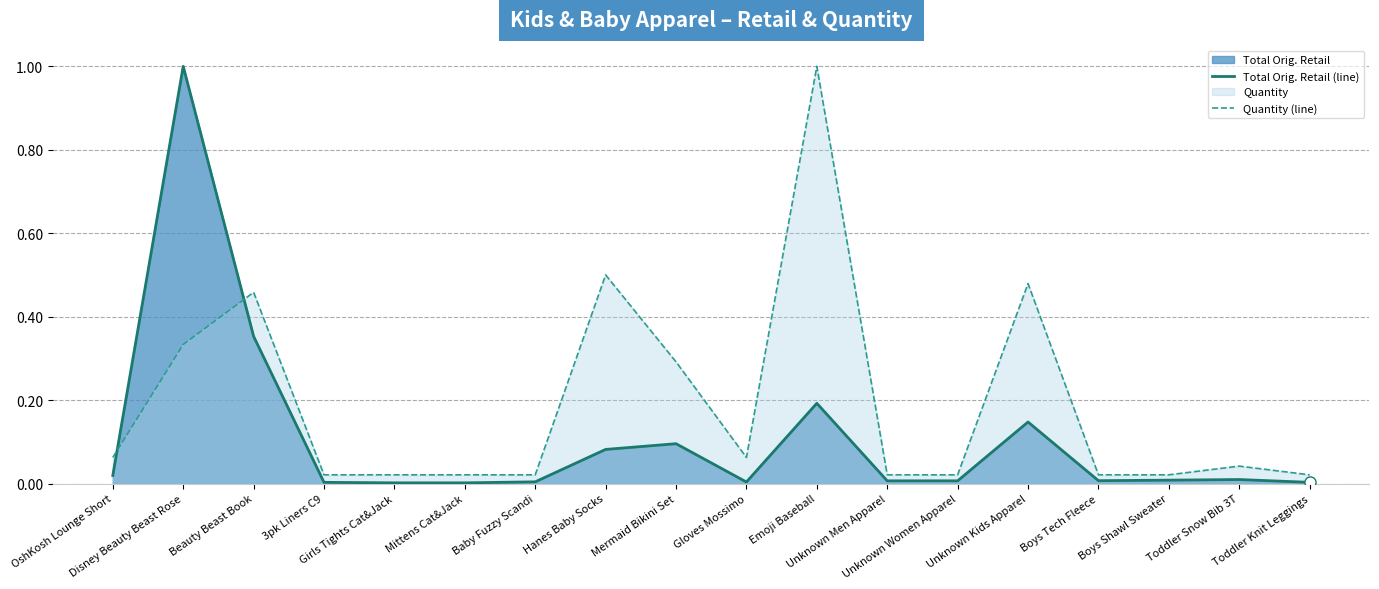

Which category has the highest value in the Quantity (line) series?

Emoji Baseball